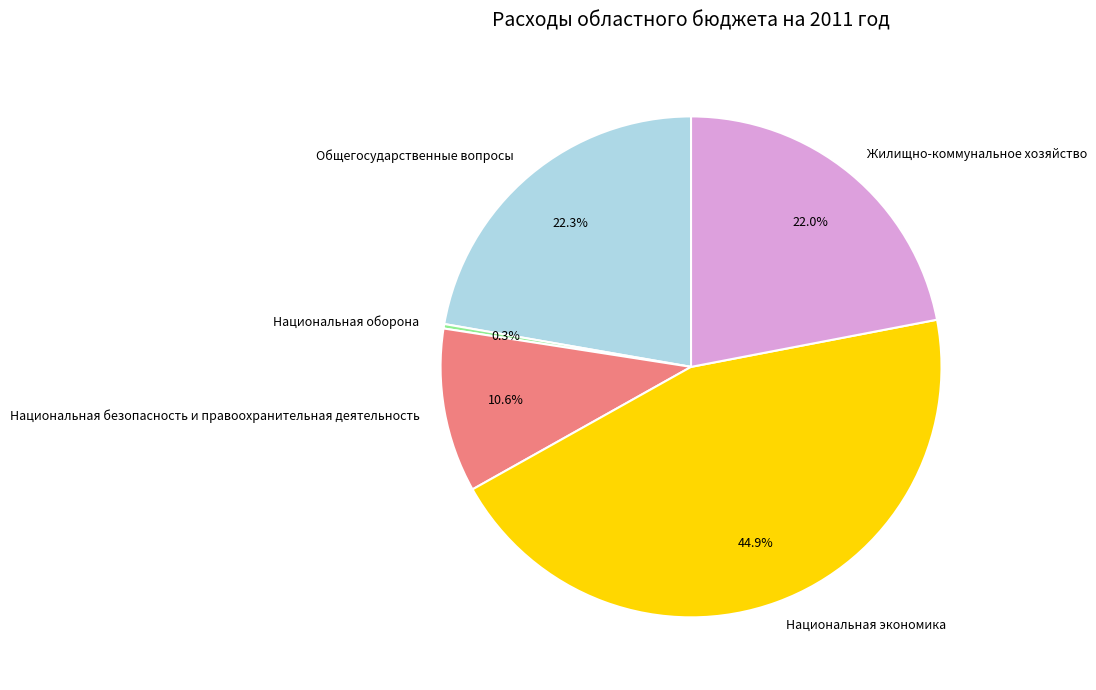

To the nearest percent, what is the difference between the Национальная экономика and Национальная оборона slice percentages?

45%